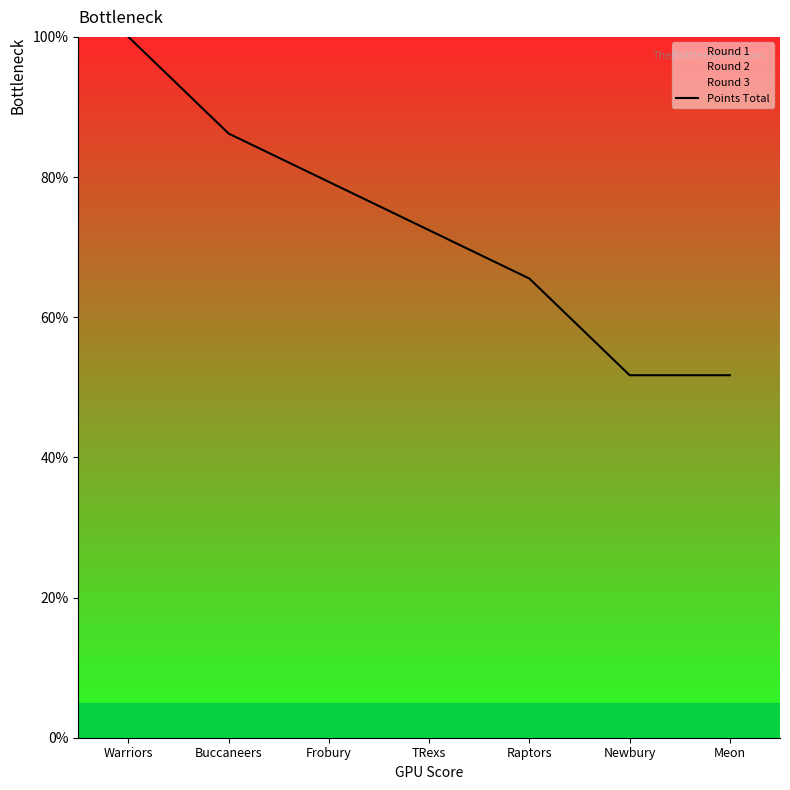

What is the change in value from Frobury to Raptors?

-13.8